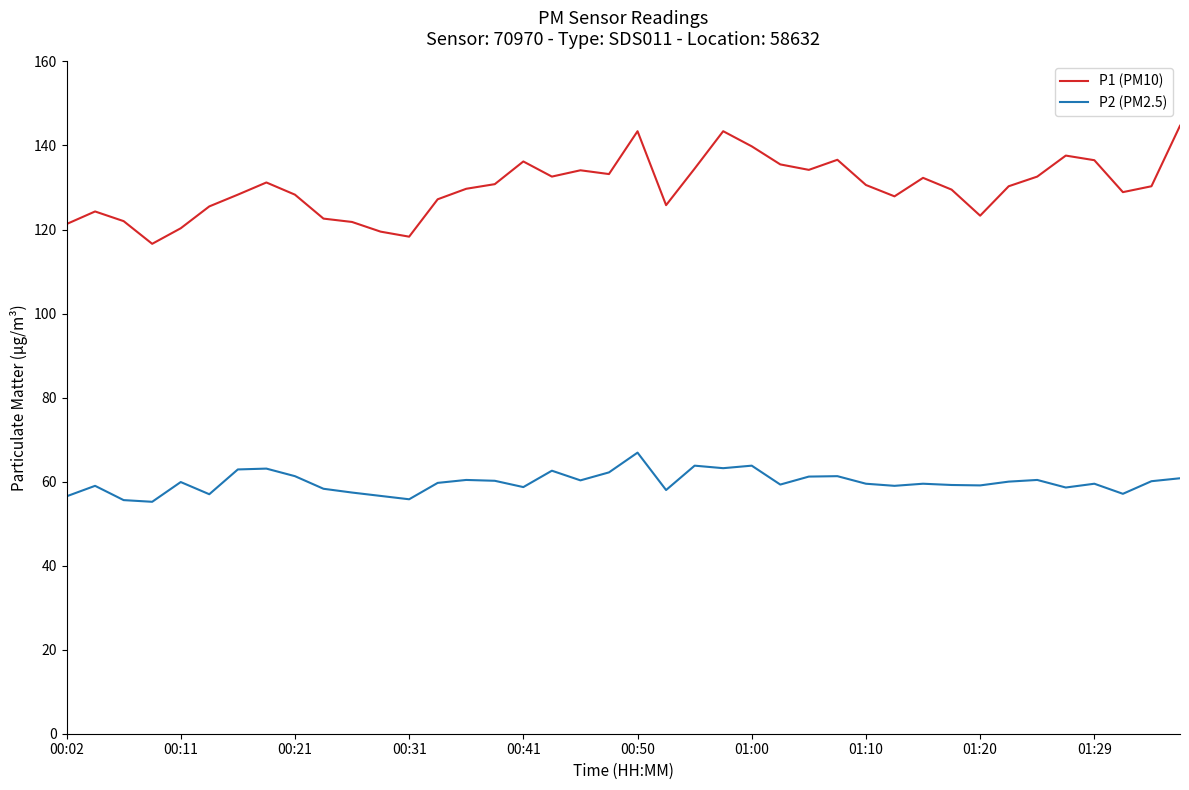

What is the minimum value for P2 (PM2.5)?

55.2